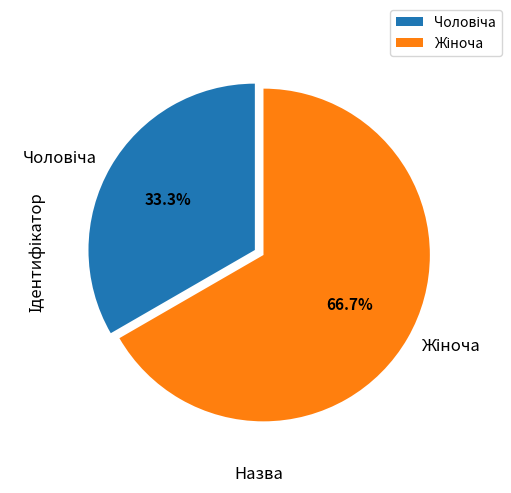

Is there any slice that represents more than half of the pie?

Yes